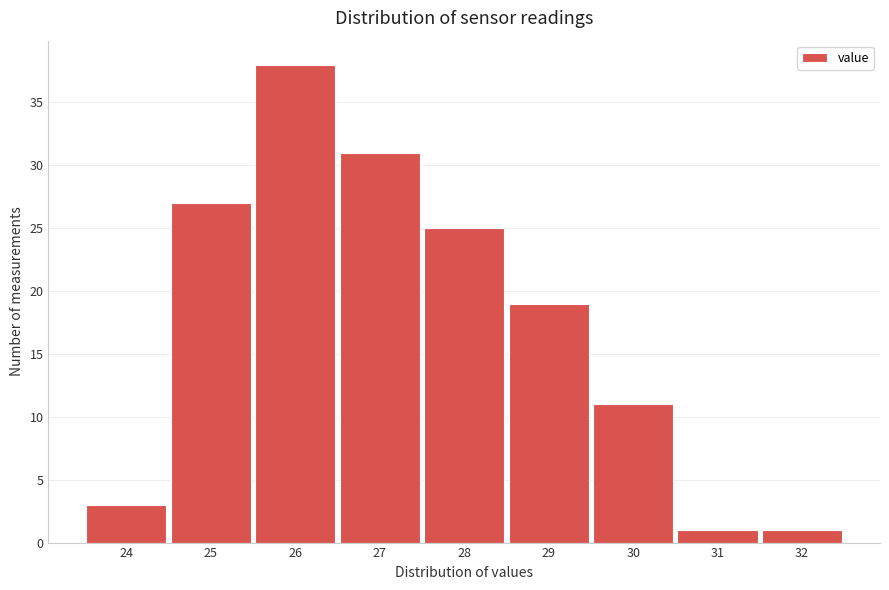

Reading left to right, transcribe all the data shown in this chart.

3	27	38	31	25	19	11	1	1